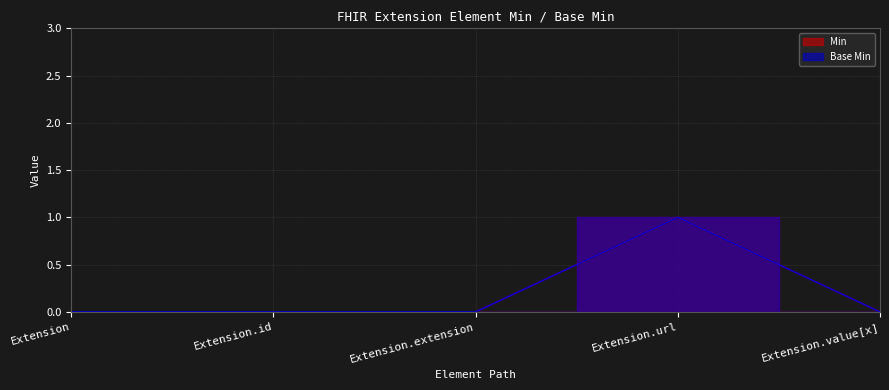

Which series has the widest spread of values?

Min